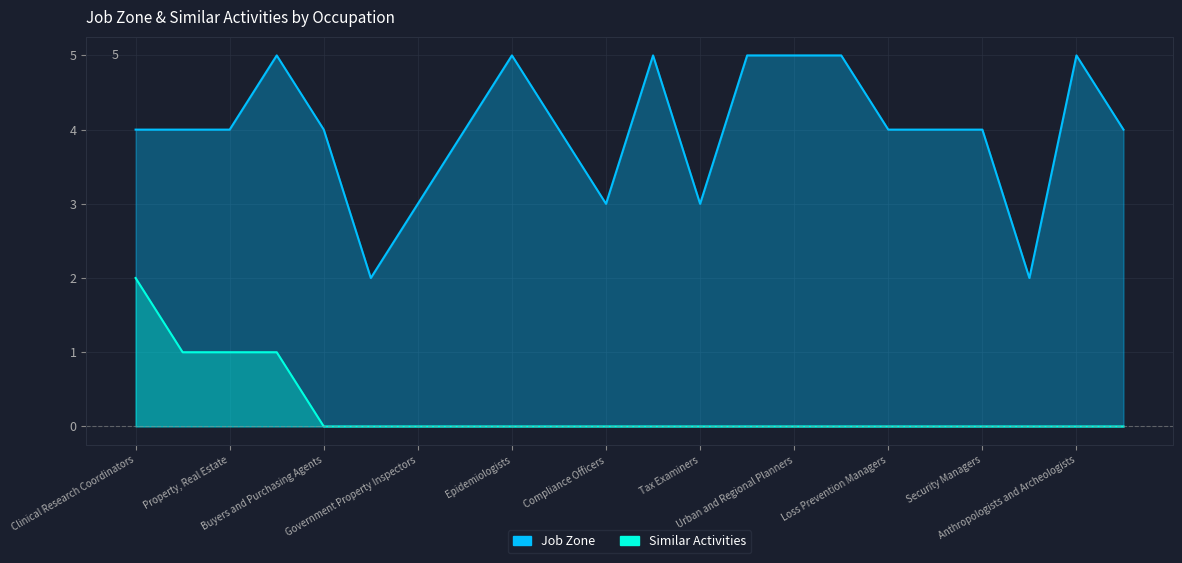

What is the label of the 11th point from the right?

Biologists